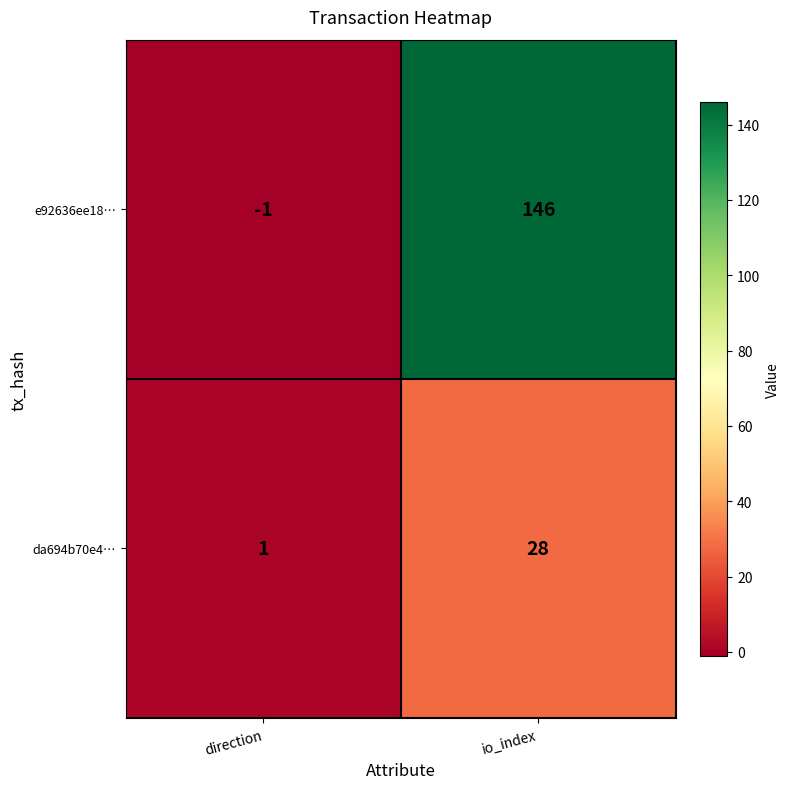

The da694b70e4… series shows 1 at direction. True or false?

True